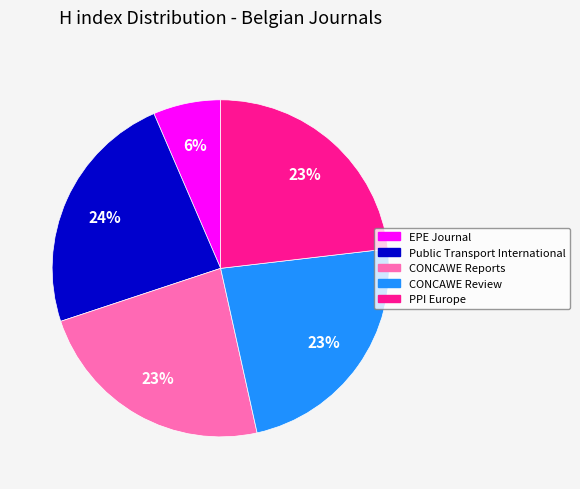

Count the number of slices in the pie.

5